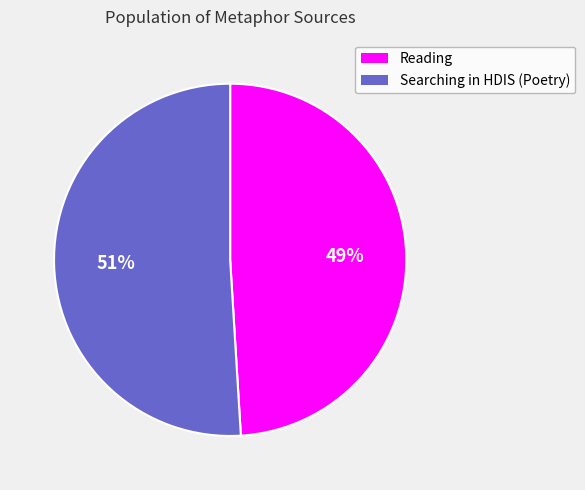

Rank the categories by value from lowest to highest.

Reading, Searching in HDIS (Poetry)